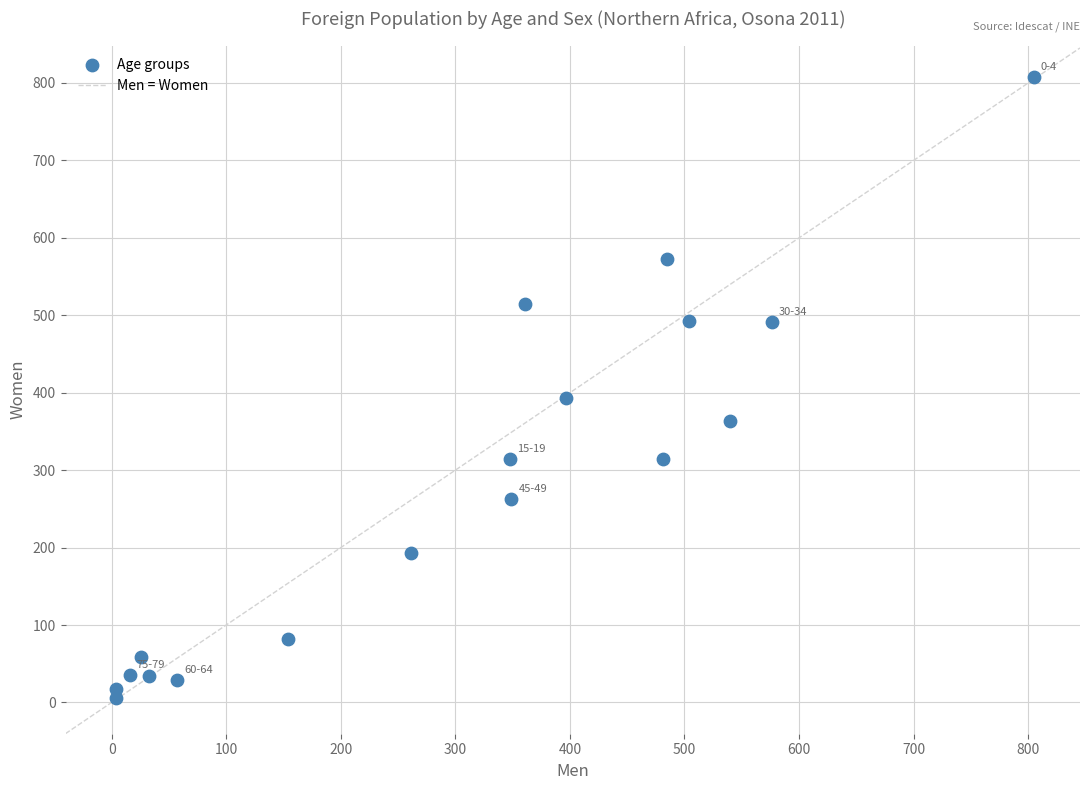

What is the range of Y values (max minus min)?

802